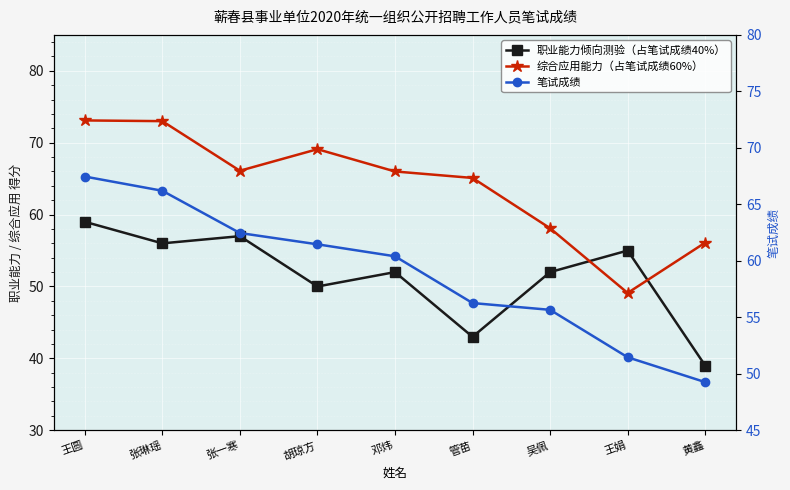

The 笔试成绩 series shows 49.3 at 黄鑫. True or false?

True